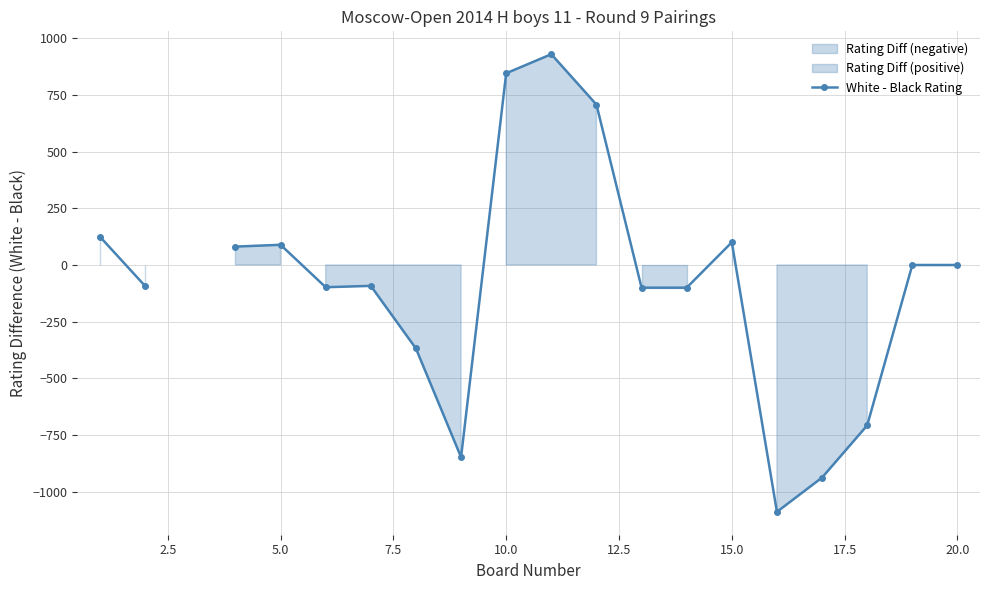

How many points are lower than both their immediate neighbors (excluding endpoints)?

3